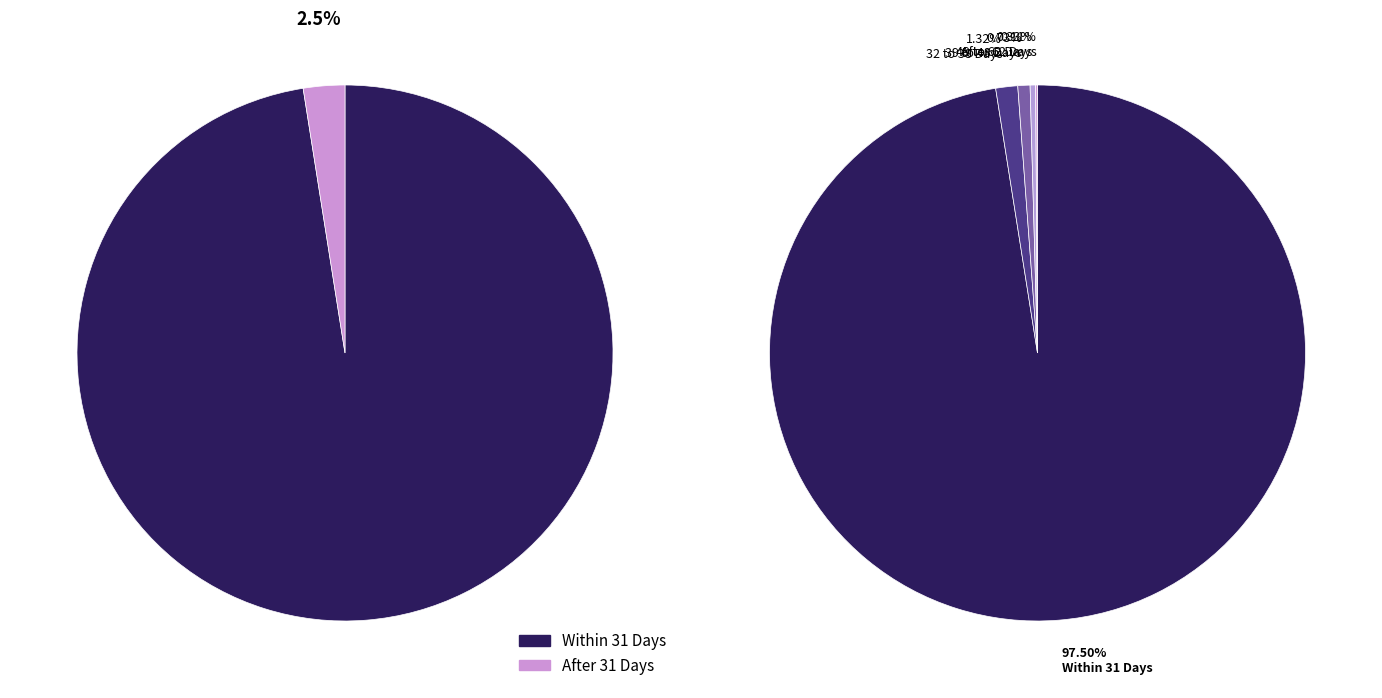

The 12 slice represents 12% of the pie. True or false?

False